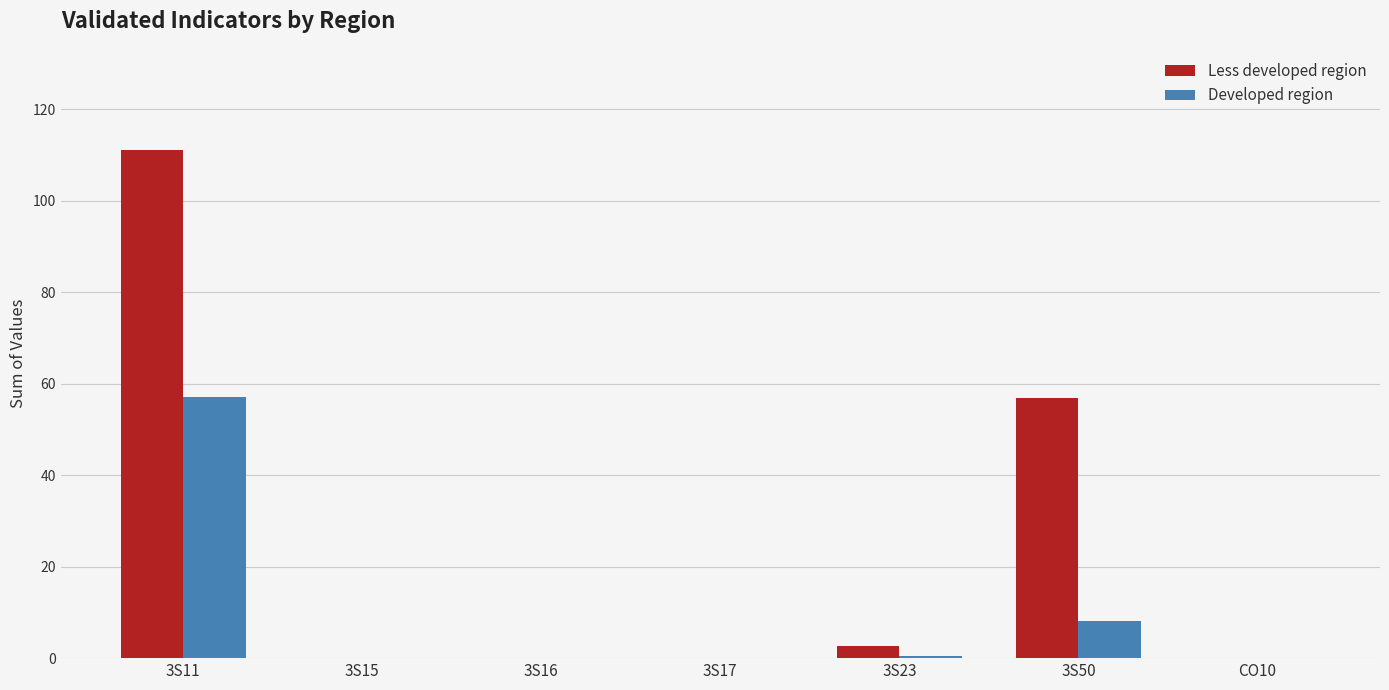

Is it true that Developed region equals -34.6 at 3S17?

False